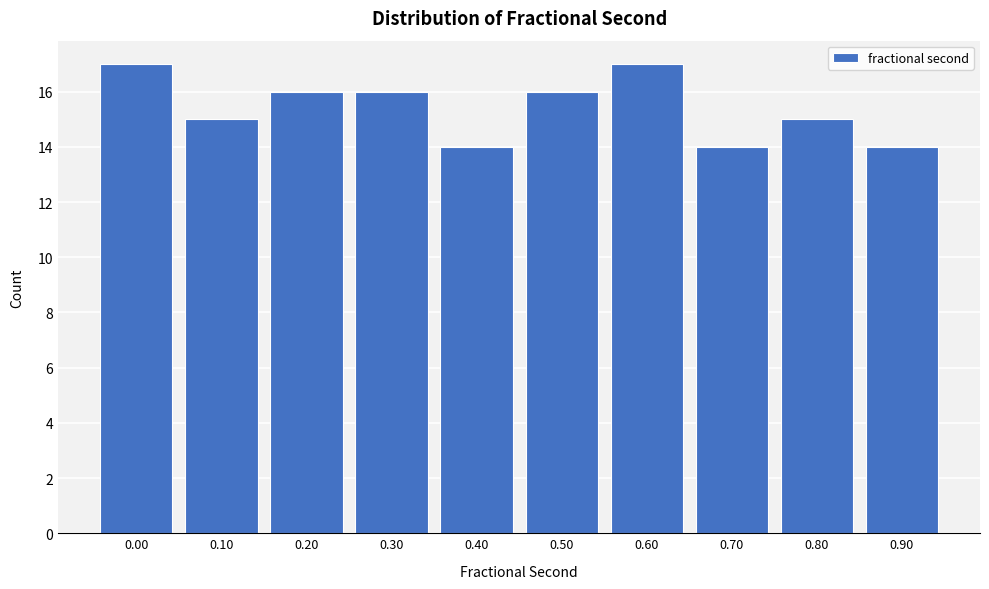

Reading left to right, list all the values displayed in this chart.

0.00=17	0.10=15	0.20=16	0.30=16	0.40=14	0.50=16	0.60=17	0.70=14	0.80=15	0.90=14